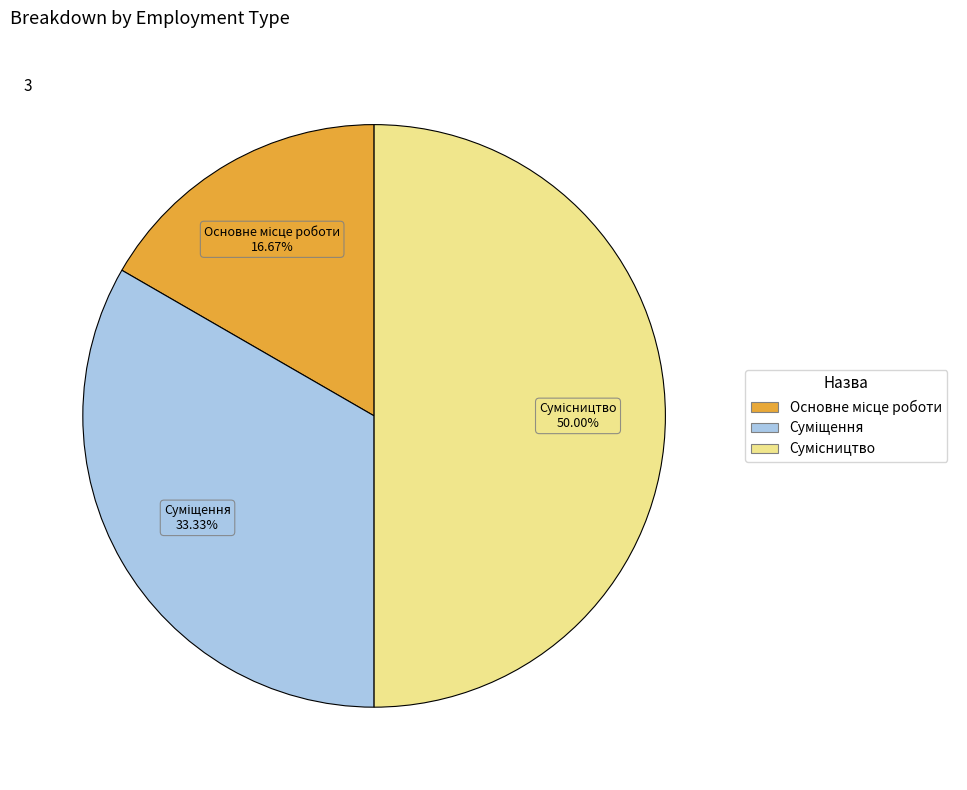

Which slice is the smallest?

Основне місце роботи